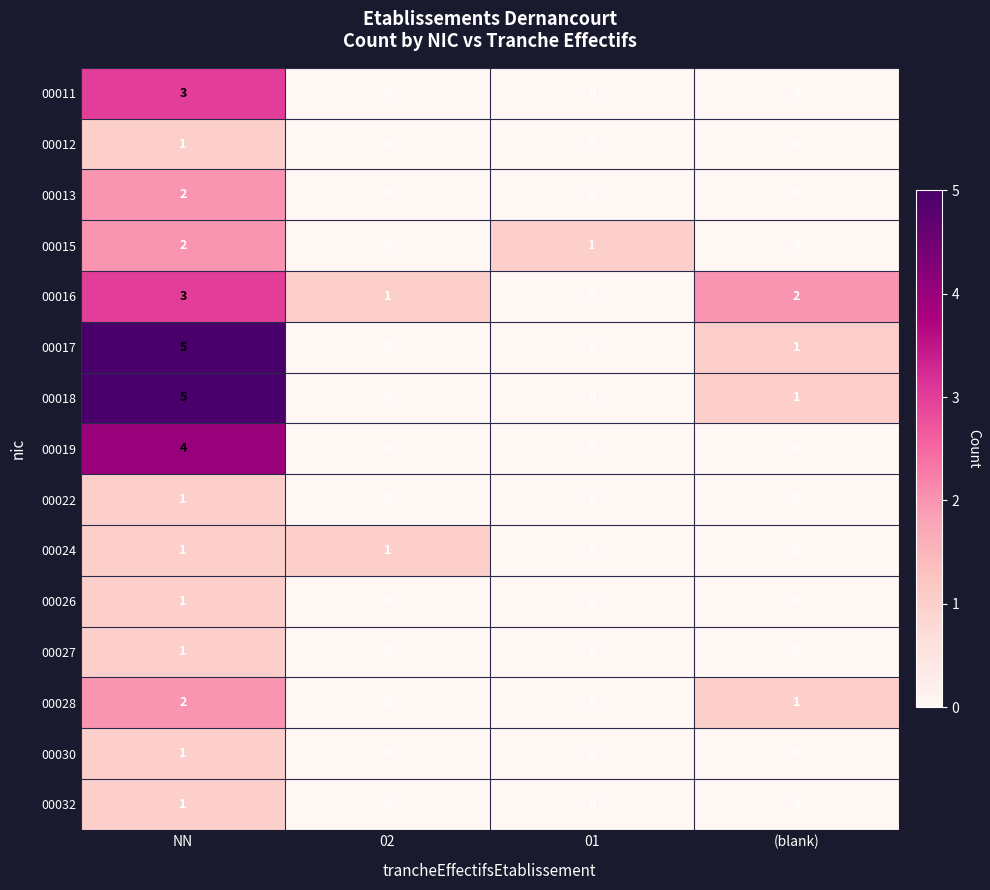

Is the value of 00011 at NN greater than the value of 00019 at 01?

Yes